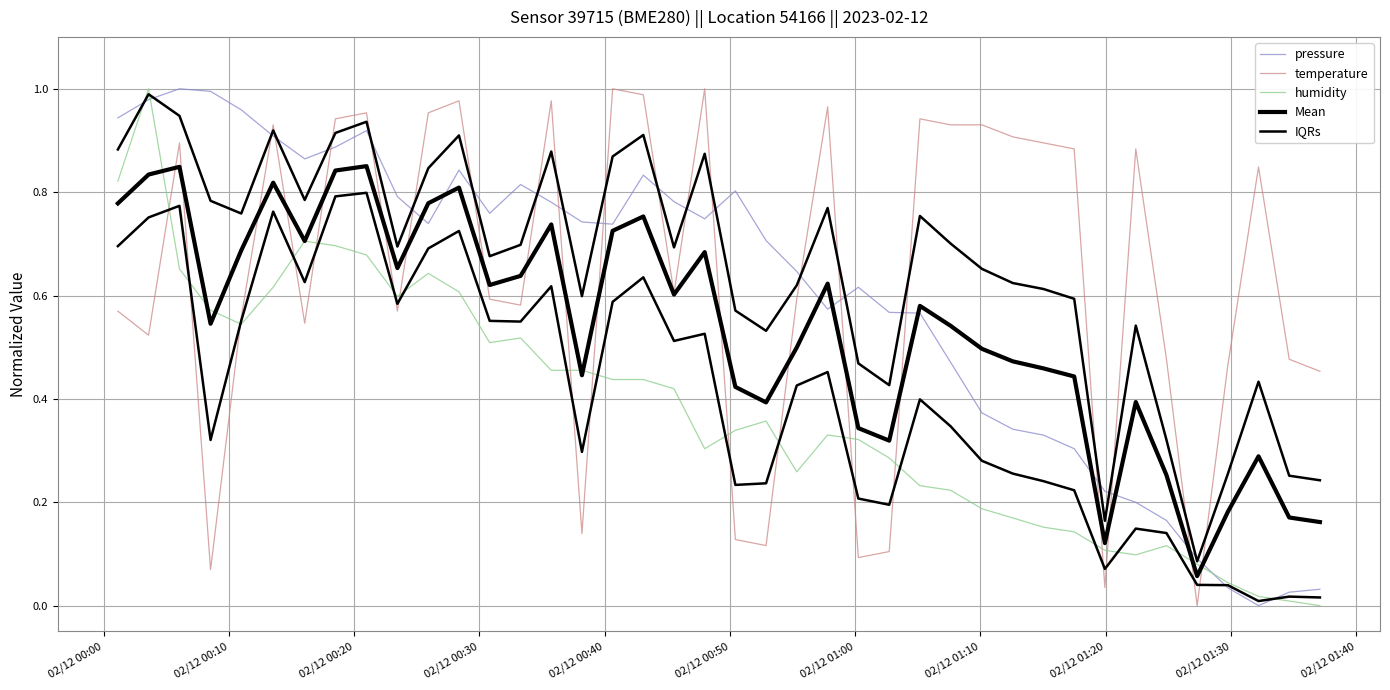

What is the greatest value displayed?

1.0